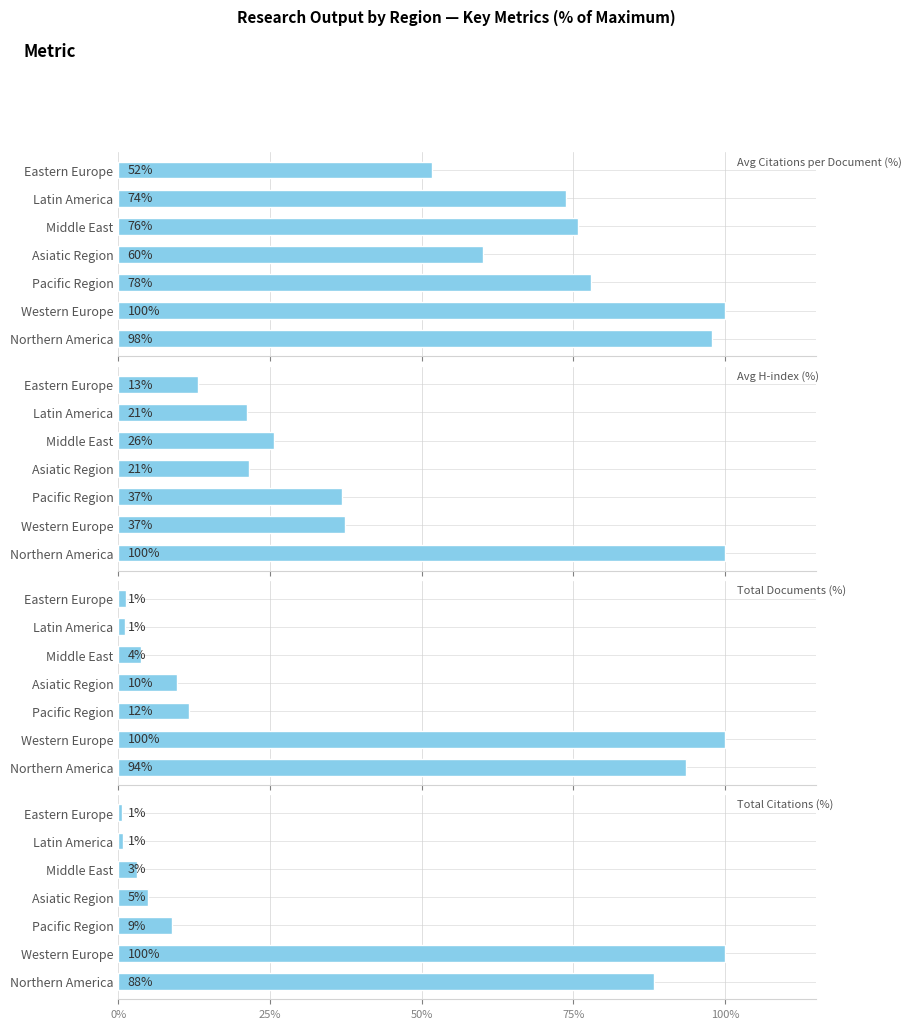

At Middle East, list the series in order from largest to smallest.

Citations/Doc, H-index, Documents, Citations